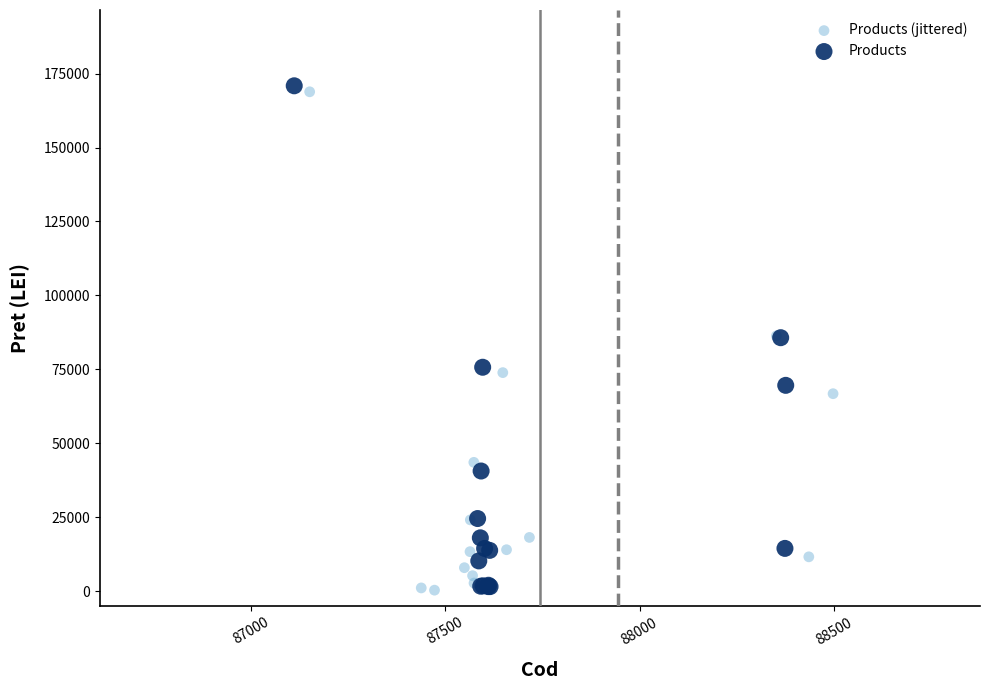

Which series has the widest spread of Y values?

Products